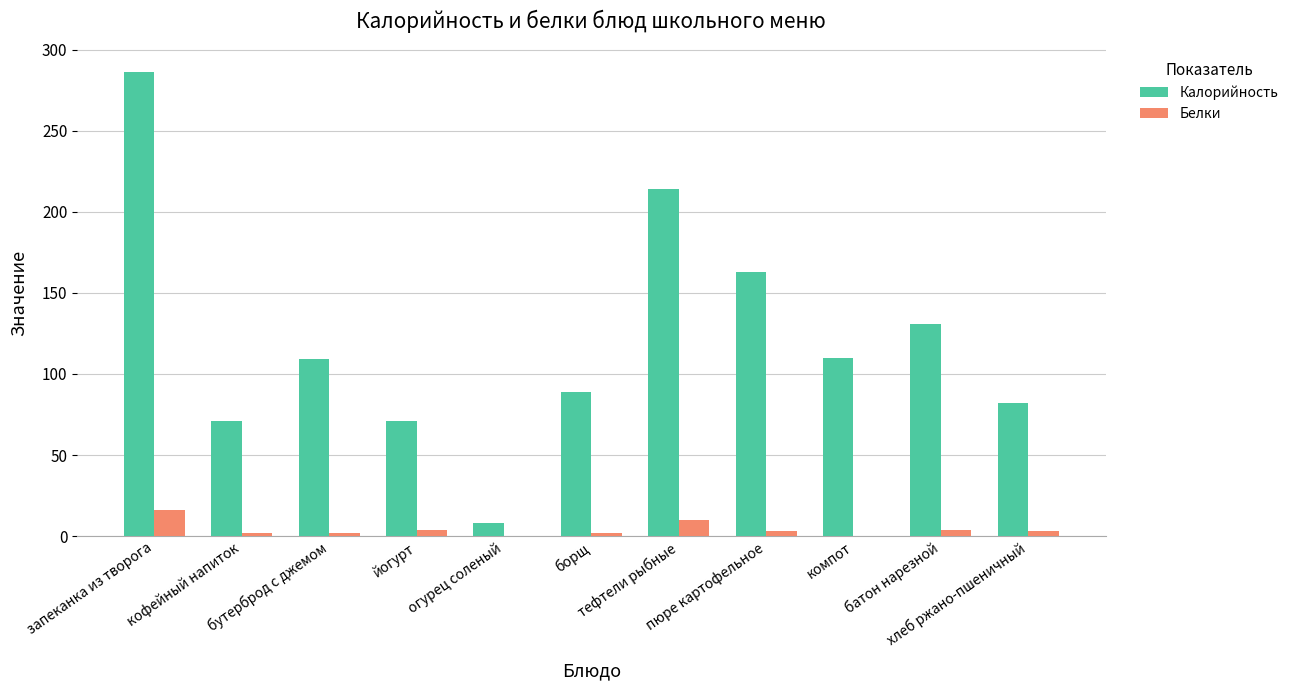

What is the maximum value shown in the chart?

286